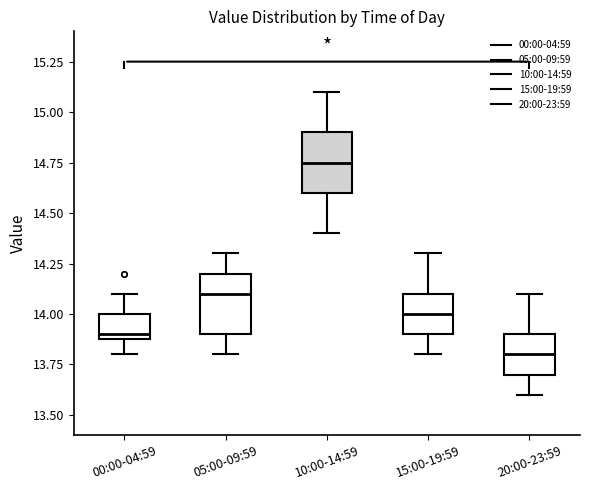

Reading left to right, read every box against the y-axis: the position of its median line, the range the box covers, and the ends of its whiskers. The values are not printed on the chart, so give them approximately, as read against the axis.

00:00-04:59: median 13.90 (just above the box's lower edge), box 13.90 to 14.00, whiskers 13.80 to 14.10
05:00-09:59: median 14.10, box 13.90 to 14.20, whiskers 13.80 to 14.30
10:00-14:59: median 14.75, box 14.60 to 14.90, whiskers 14.40 to 15.10
15:00-19:59: median 14.00, box 13.90 to 14.10, whiskers 13.80 to 14.30
20:00-23:59: median 13.80, box 13.70 to 13.90, whiskers 13.60 to 14.10